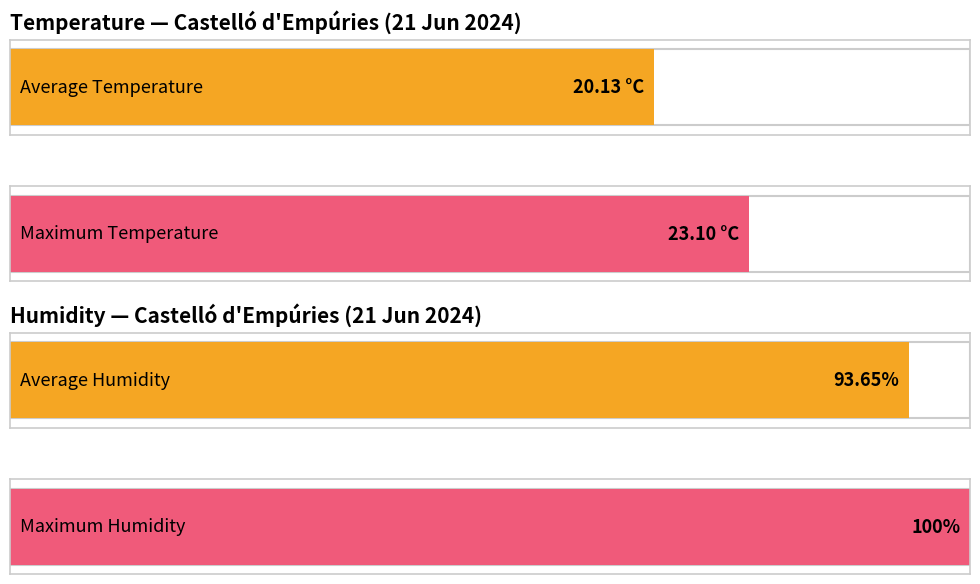

What are all the series names shown in the legend?

Temperature (°C), Humidity (%)